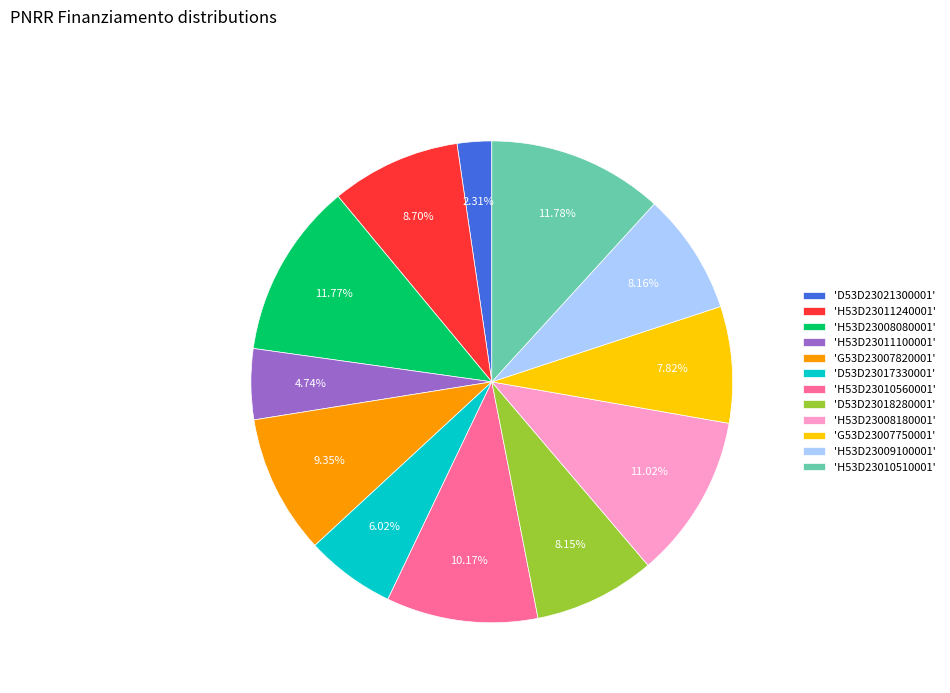

Does 'D53D23021300001' account for over 50% of the chart?

No